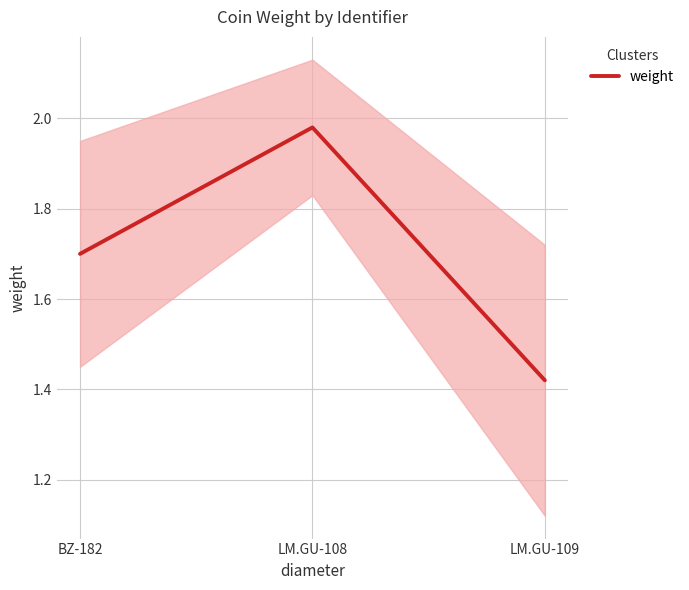

List the labels in order of value, smallest first.

LM.GU-109, BZ-182, LM.GU-108